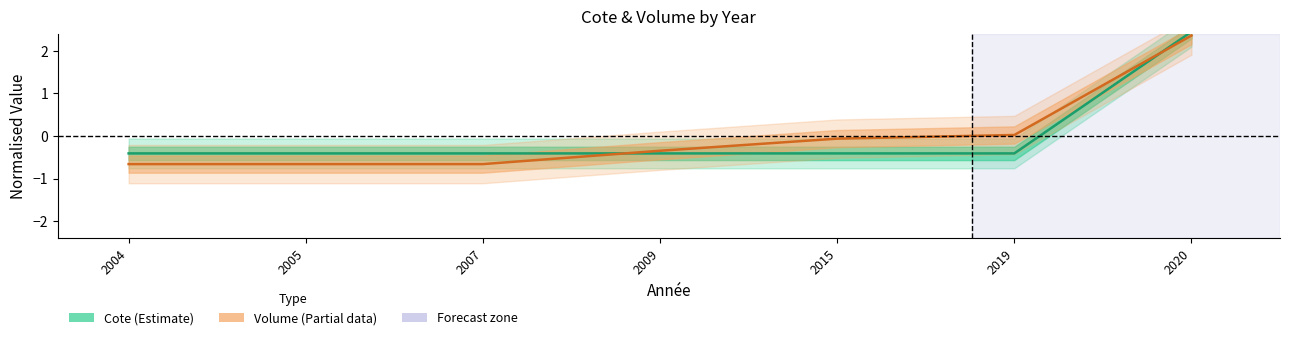

List the series in order of their overall mean, lowest first.

Volume (Partial), Cote (Estimate)